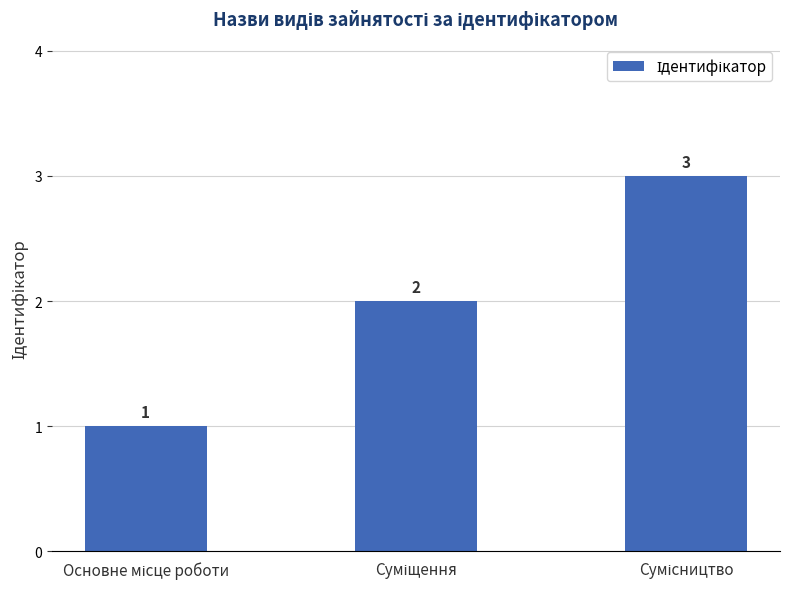

What is the sum of all values?

6